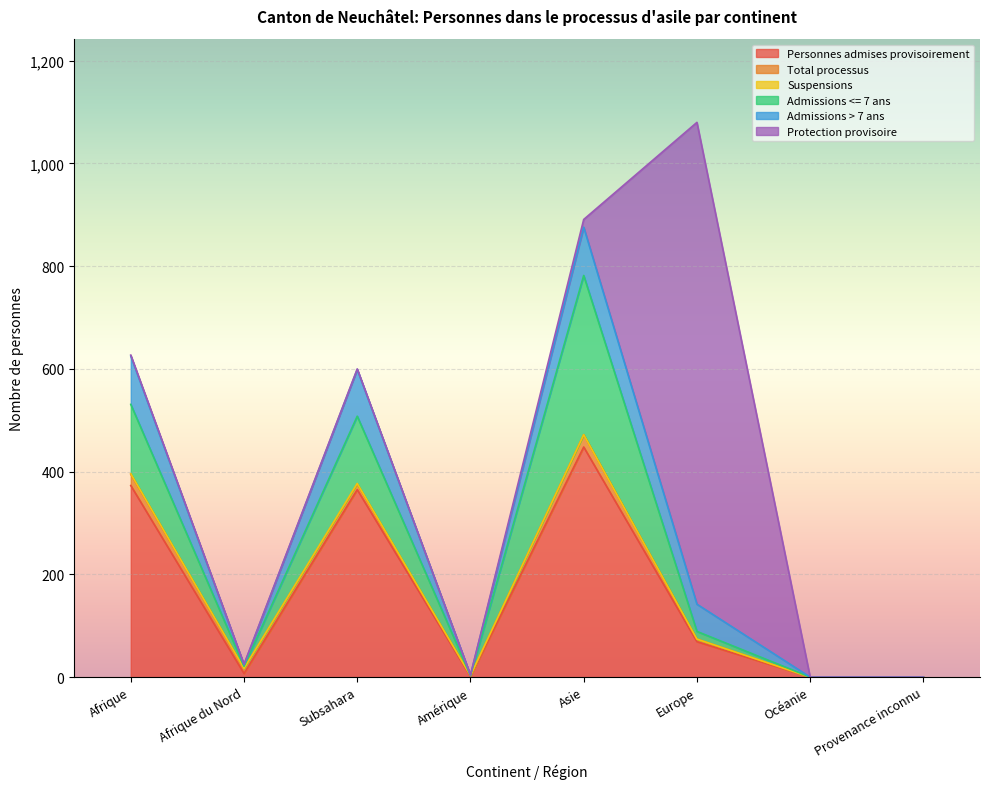

What is the difference between the second highest and minimum values in the Personnes admises provisoirement series?

373